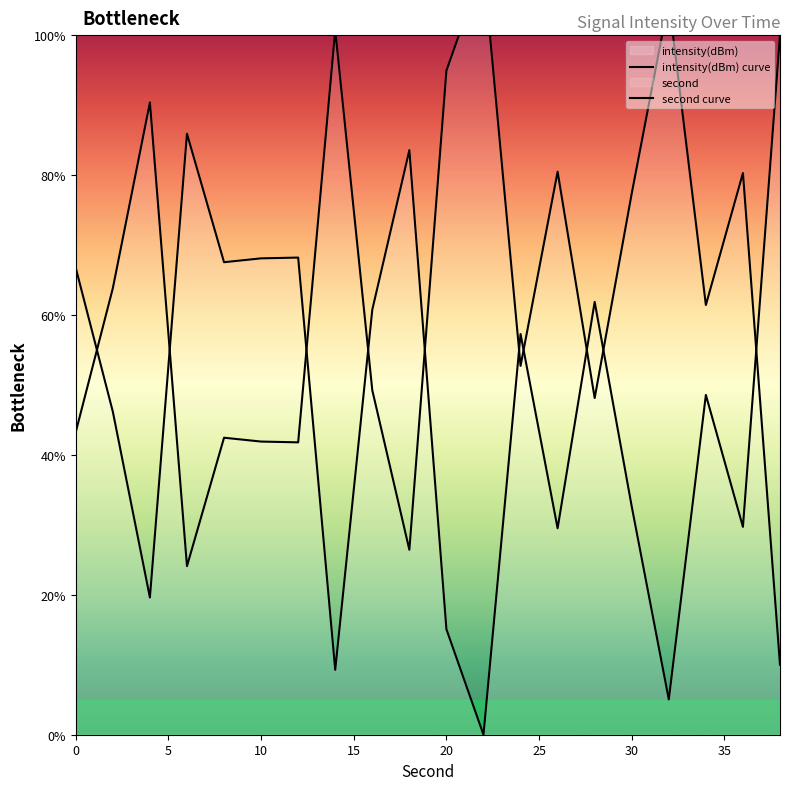

Is it true that second curve equals 168.1 at 35?

False